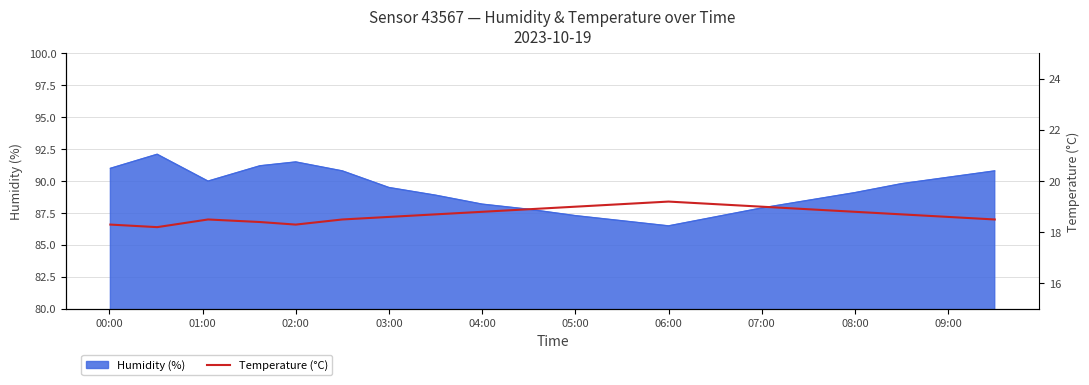

Is it true that Humidity (%) equals 151.6 at 03:00?

False